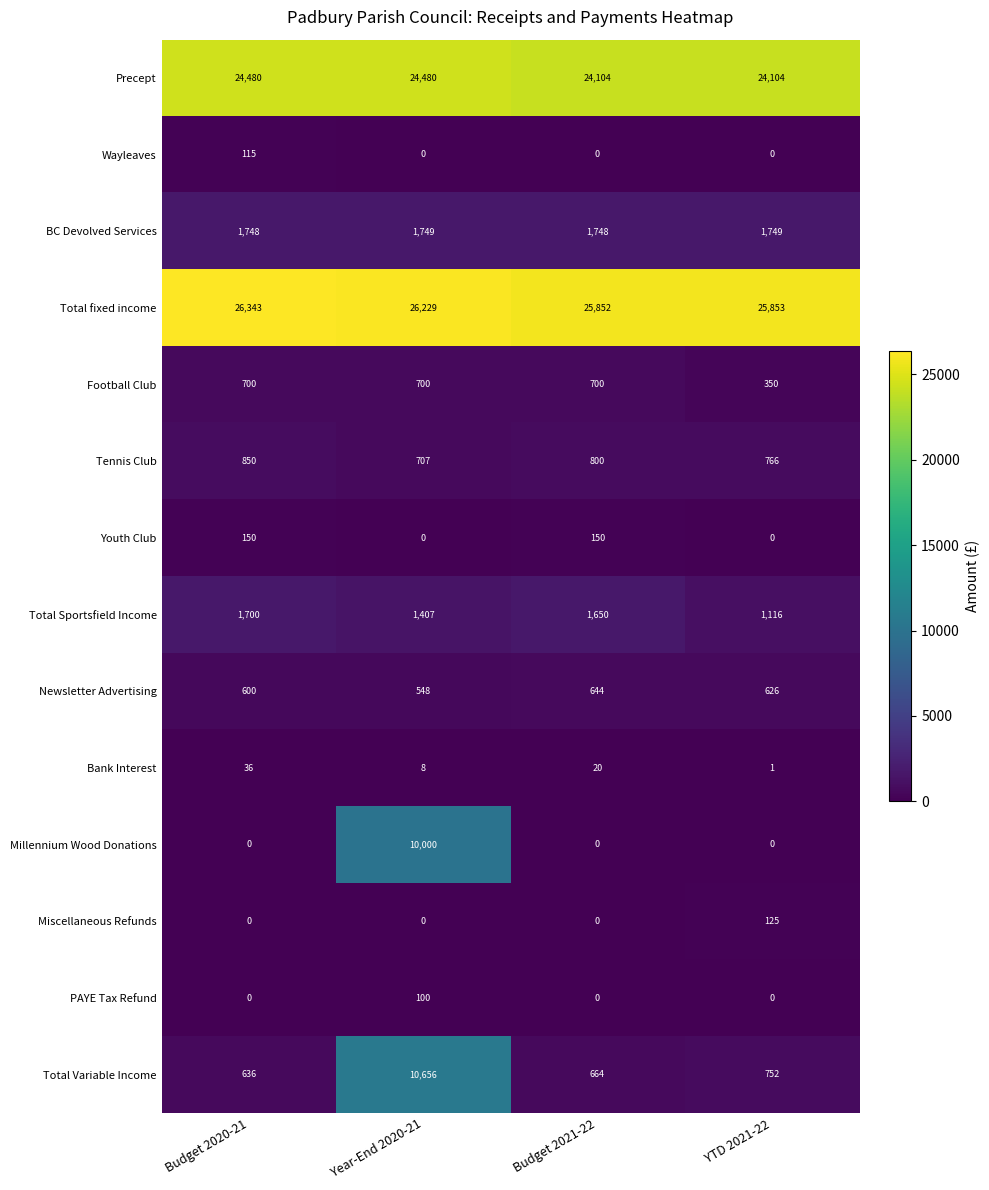

What value does the Bank Interest series have at Budget 2020-21, to the nearest 5?

35